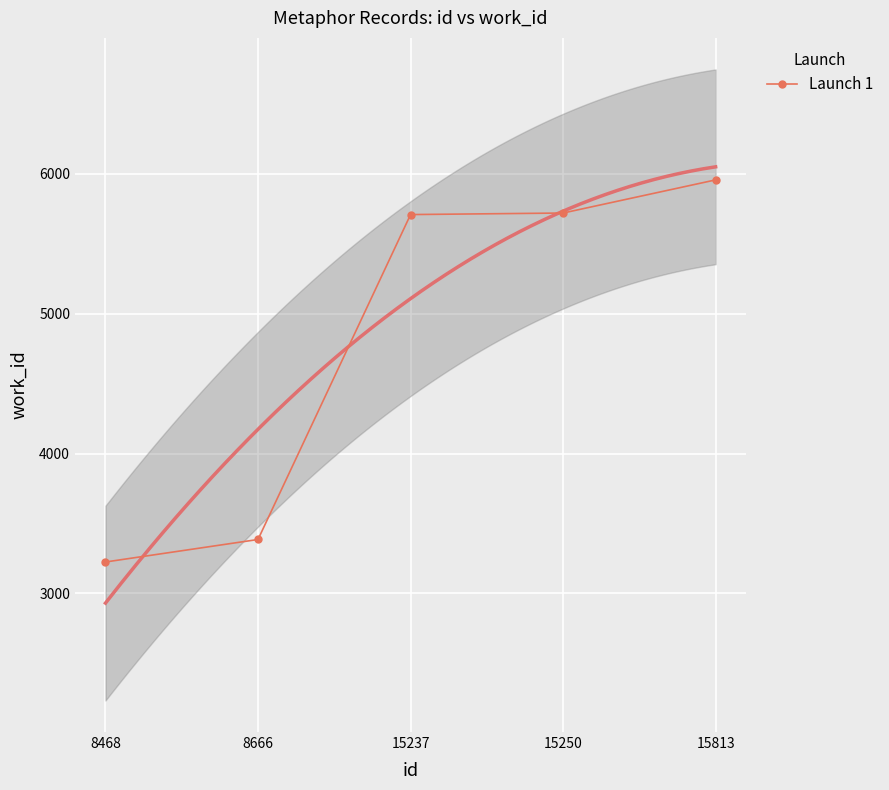

Rank the categories by value from highest to lowest.

15813, 15250, 15237, 8666, 8468